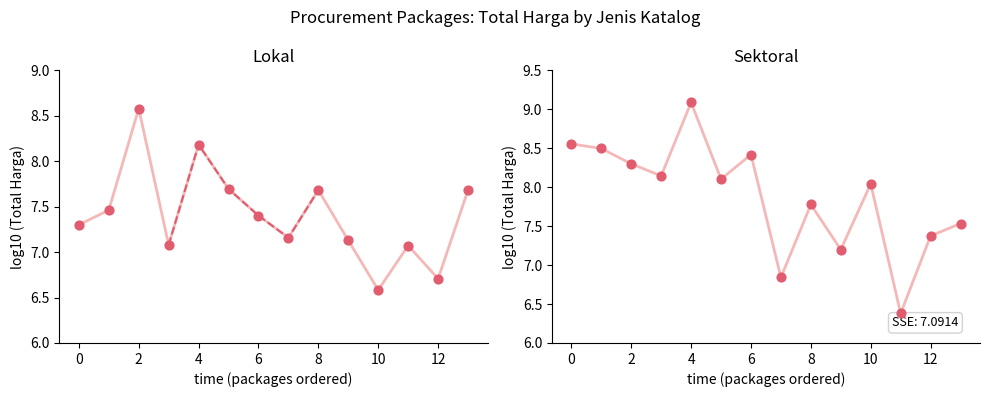

Which series contains the highest Y value?

Total Harga (Sektoral)